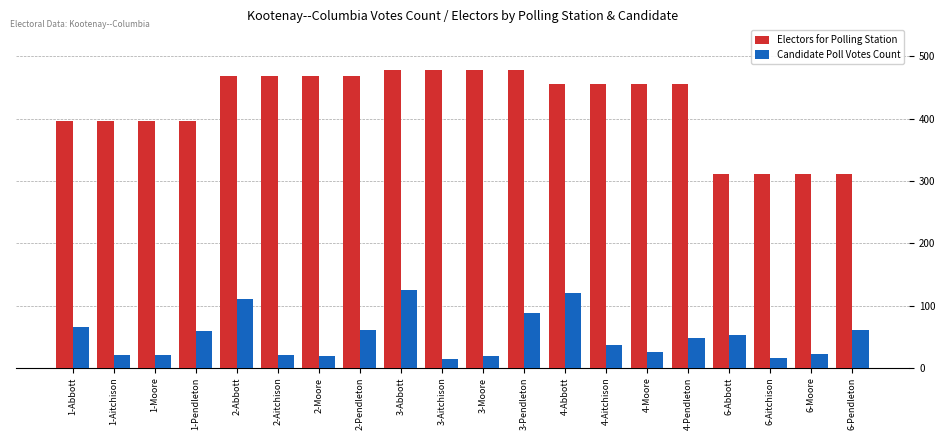

Which series has the largest range (max minus min)?

Electors for Polling Station